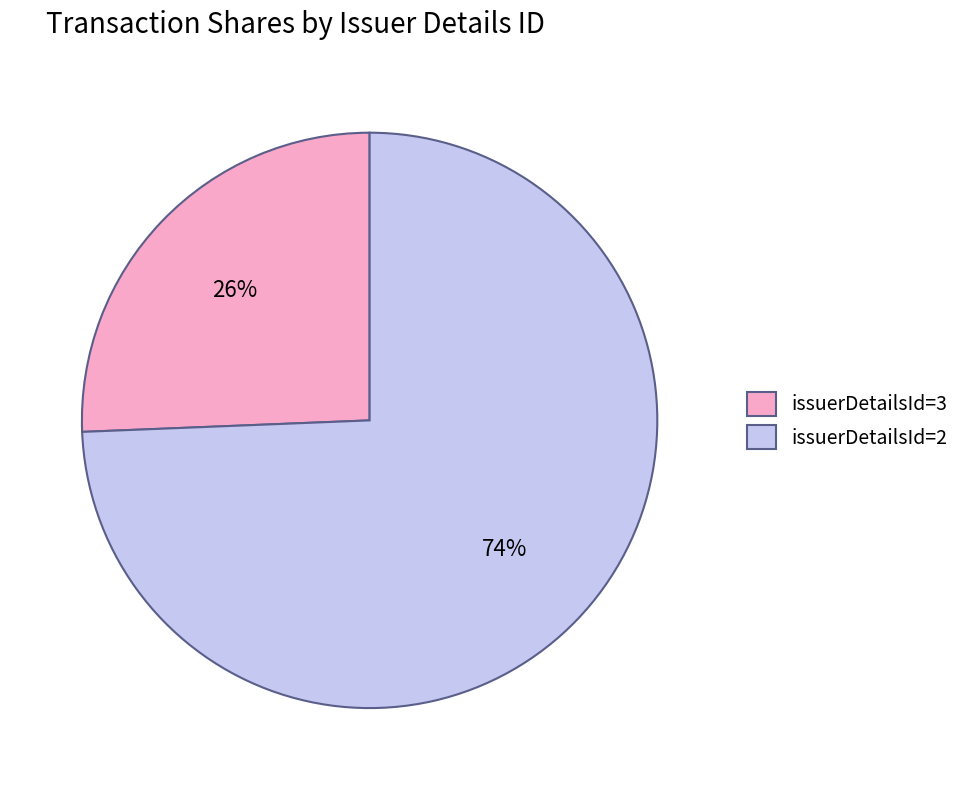

Combined, do issuerDetailsId=3 and issuerDetailsId=2 account for over 50%?

Yes